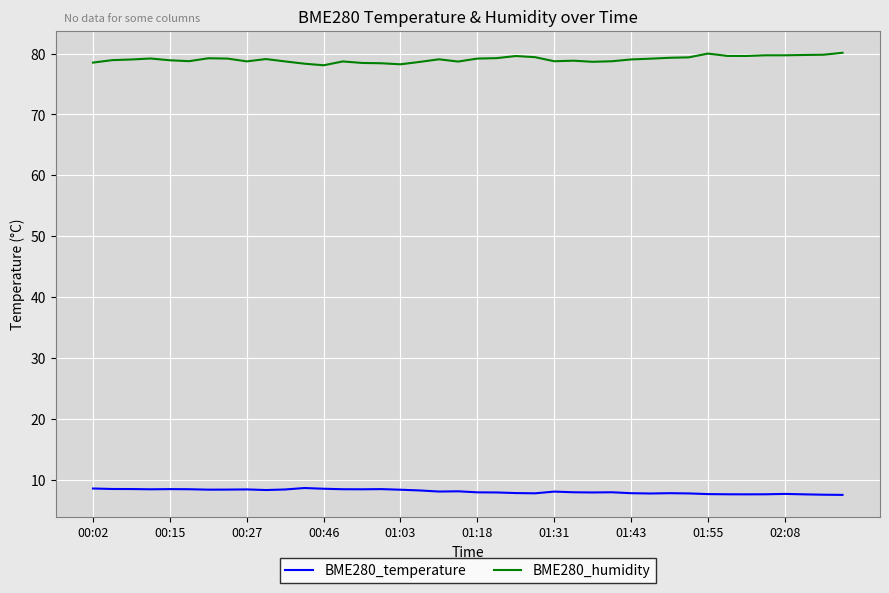

Rank the series by their maximum value, from highest to lowest.

BME280_humidity, BME280_temperature